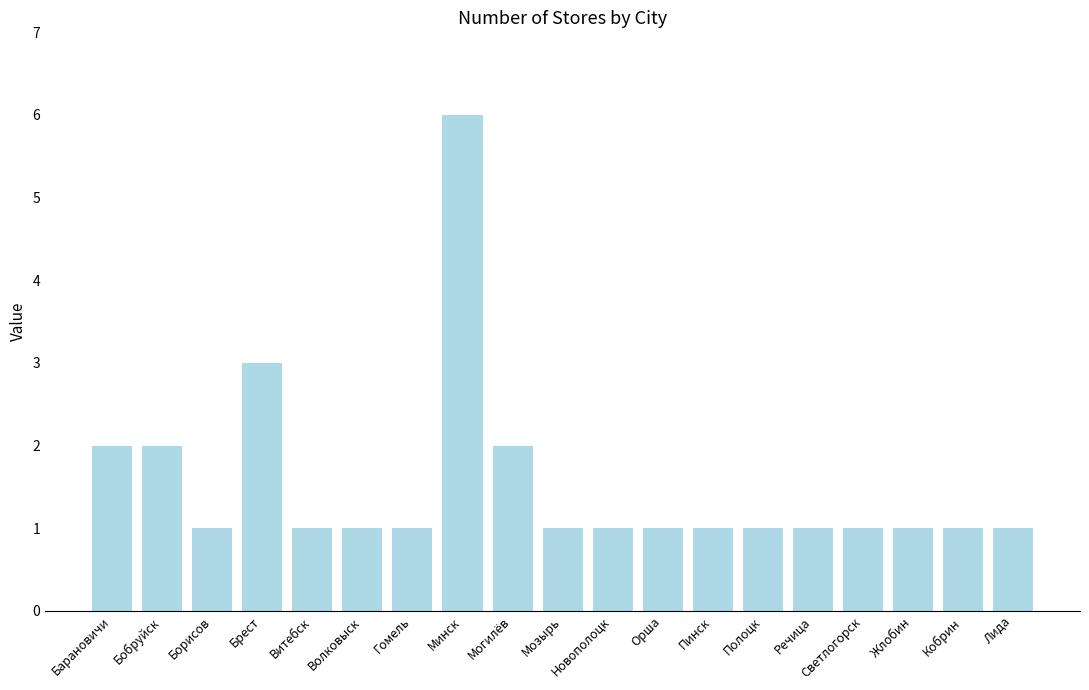

What is the value of the 17th bar from the left?

1